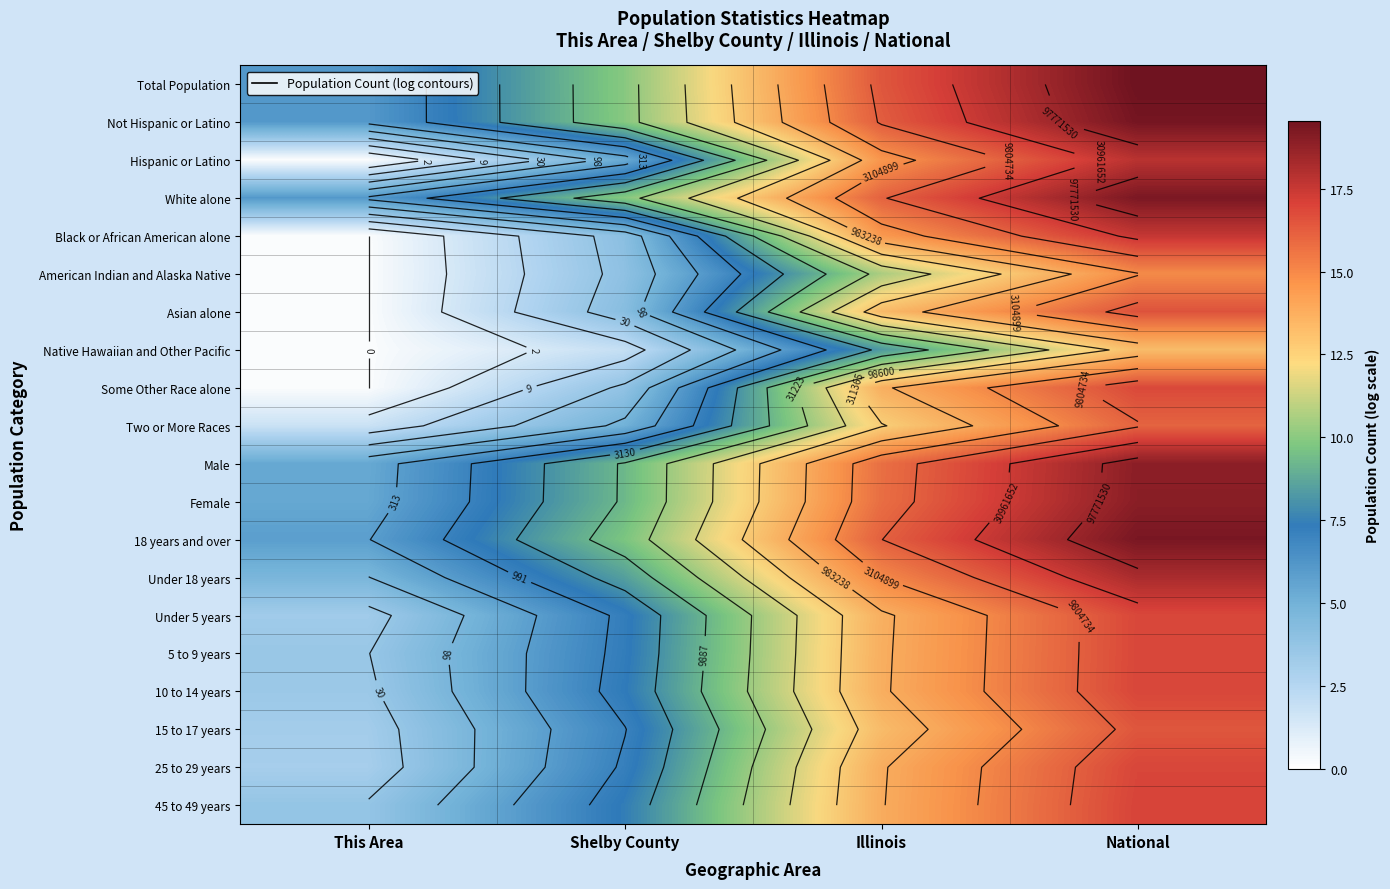

True or false: Black or African American alone has a value of 3.9 at Shelby County.

True